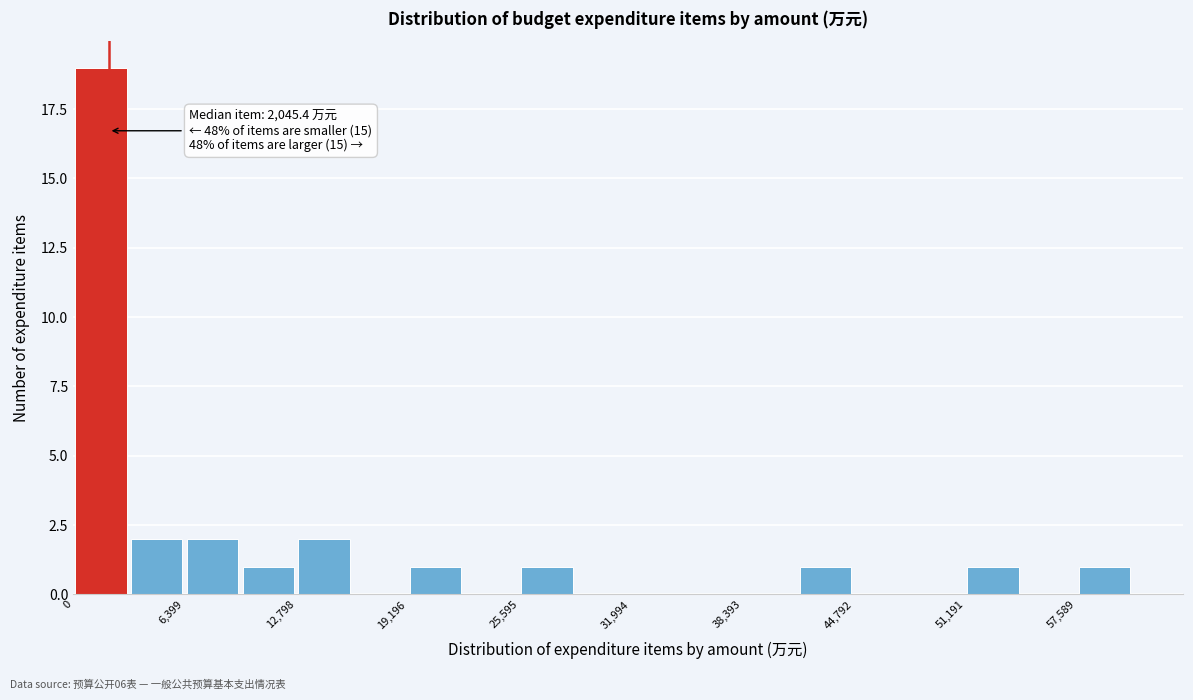

Read against the x-axis, roughly where is the centre of the tallest bar?

2000